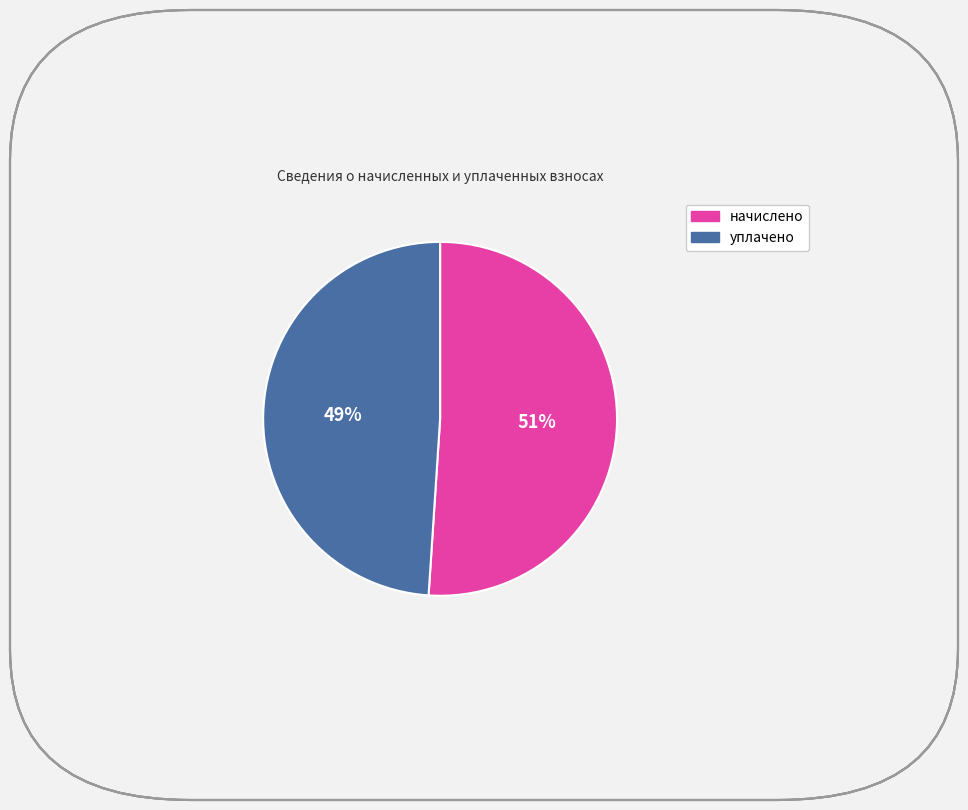

To the nearest percent, what is the average slice percentage?

50%